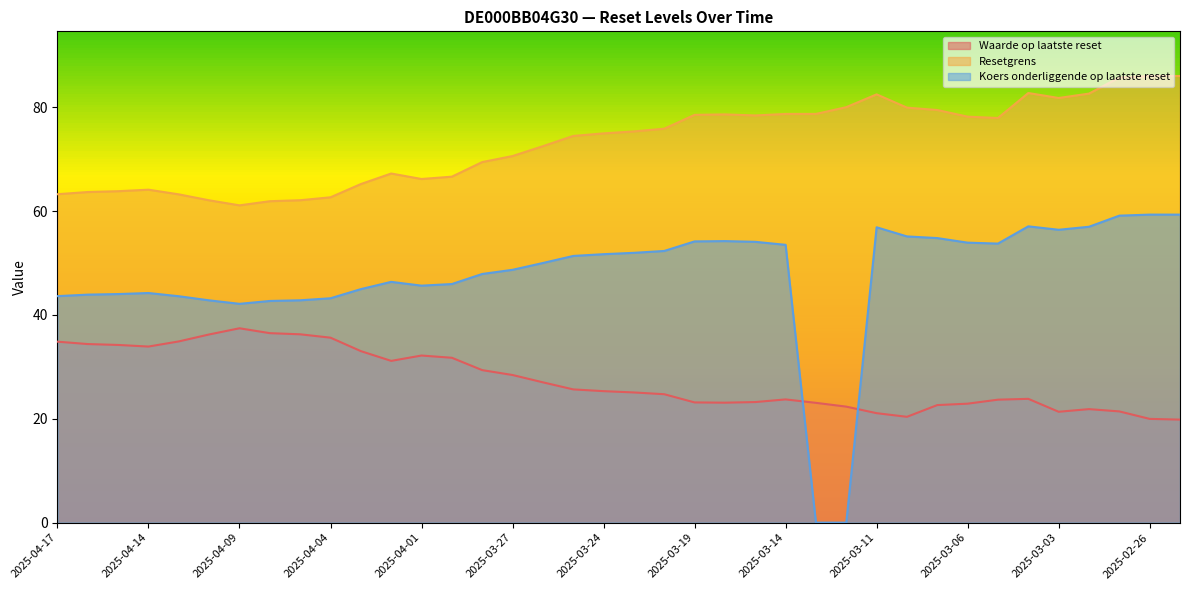

At which label does Koers onderliggende op laatste reset reach its peak?

2025-02-26